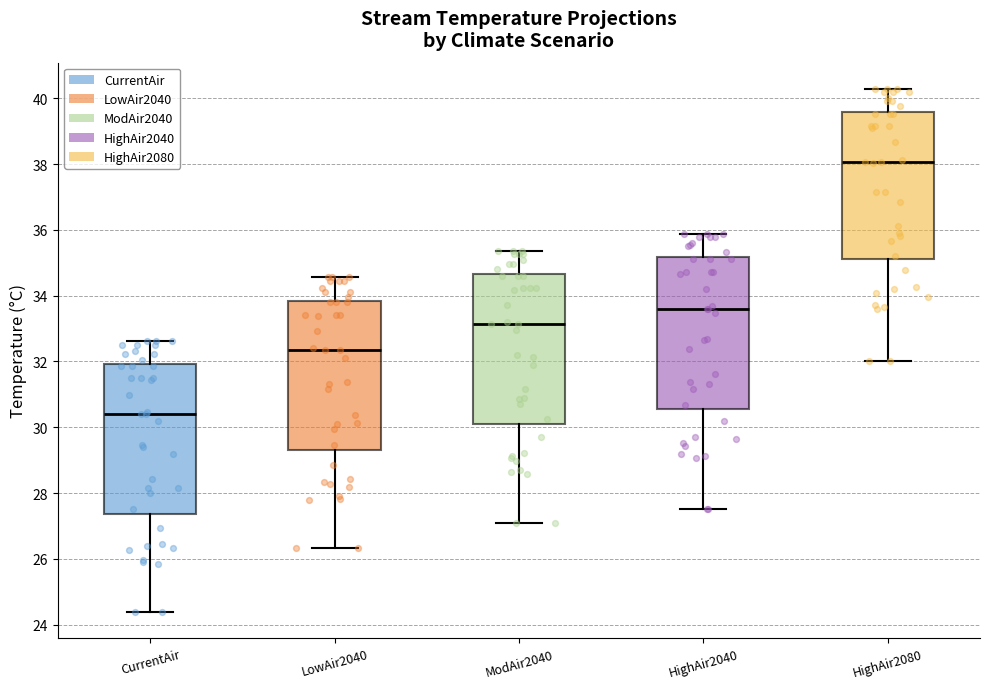

Reading left to right, read every box against the y-axis: the position of its median line, the range the box covers, and the ends of its whiskers. The values are not printed on the chart, so give them approximately, as read against the axis.

CurrentAir: median 30.4, box 27.4 to 32.0, whiskers 24.4 to 32.6
LowAir2040: median 32.4, box 29.2 to 33.8, whiskers 26.4 to 34.6
ModAir2040: median 33.2, box 30.2 to 34.6, whiskers 27.0 to 35.4
HighAir2040: median 33.6, box 30.6 to 35.2, whiskers 27.6 to 35.8
HighAir2080: median 38.0, box 35.2 to 39.6, whiskers 32.0 to 40.2